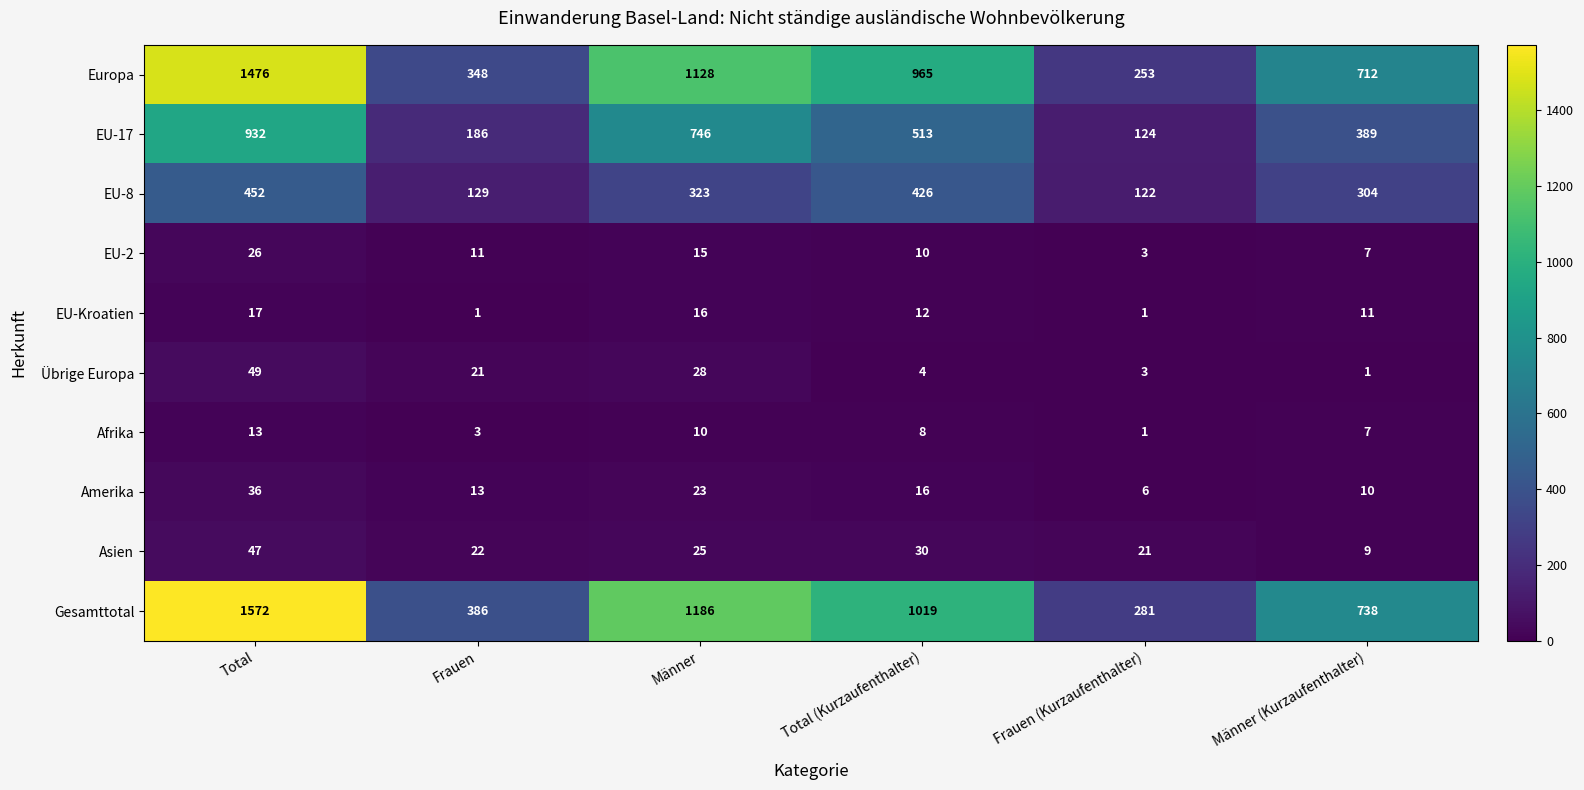

Which series changed the most between Frauen and Männer (Kurzaufenthalter)?

Europa